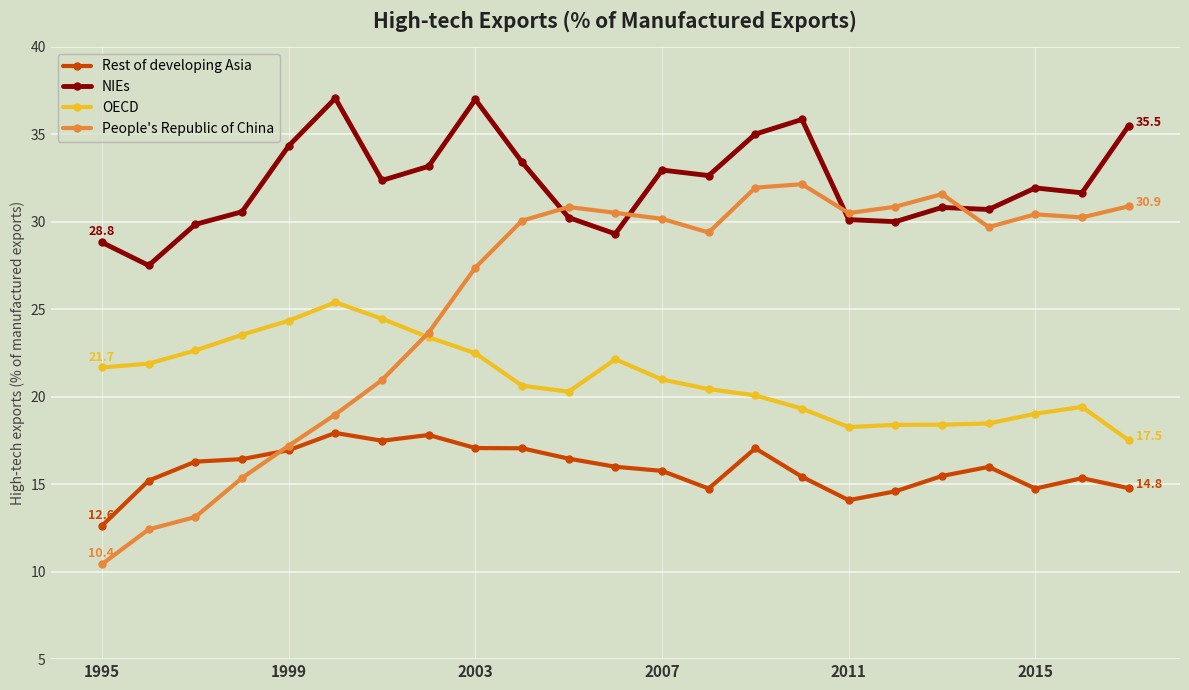

List the series in order of their overall mean, highest first.

NIEs, People's Republic of China, OECD, Rest of developing Asia